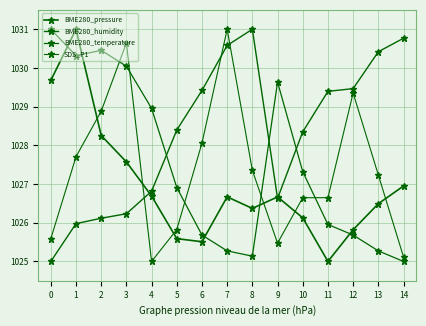

How many lines are shown in the chart?

4